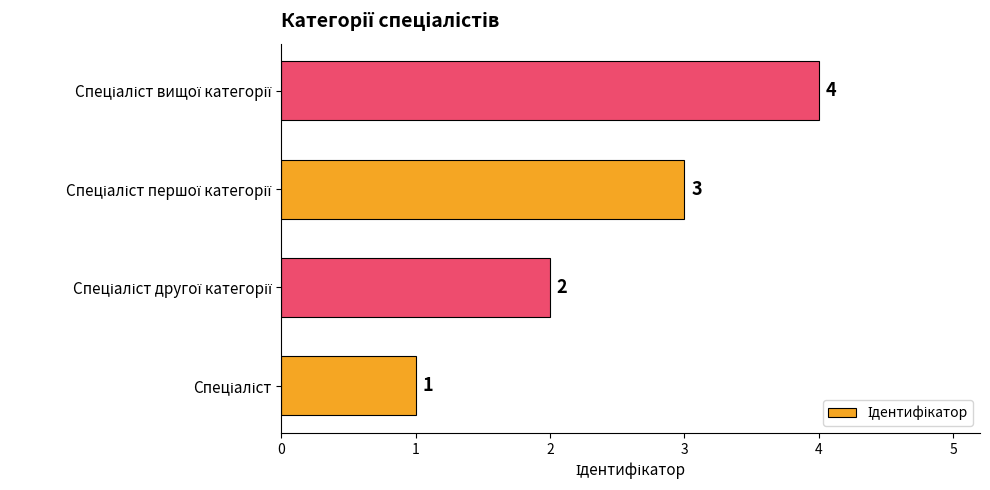

How many values are between 2 and 4?

3